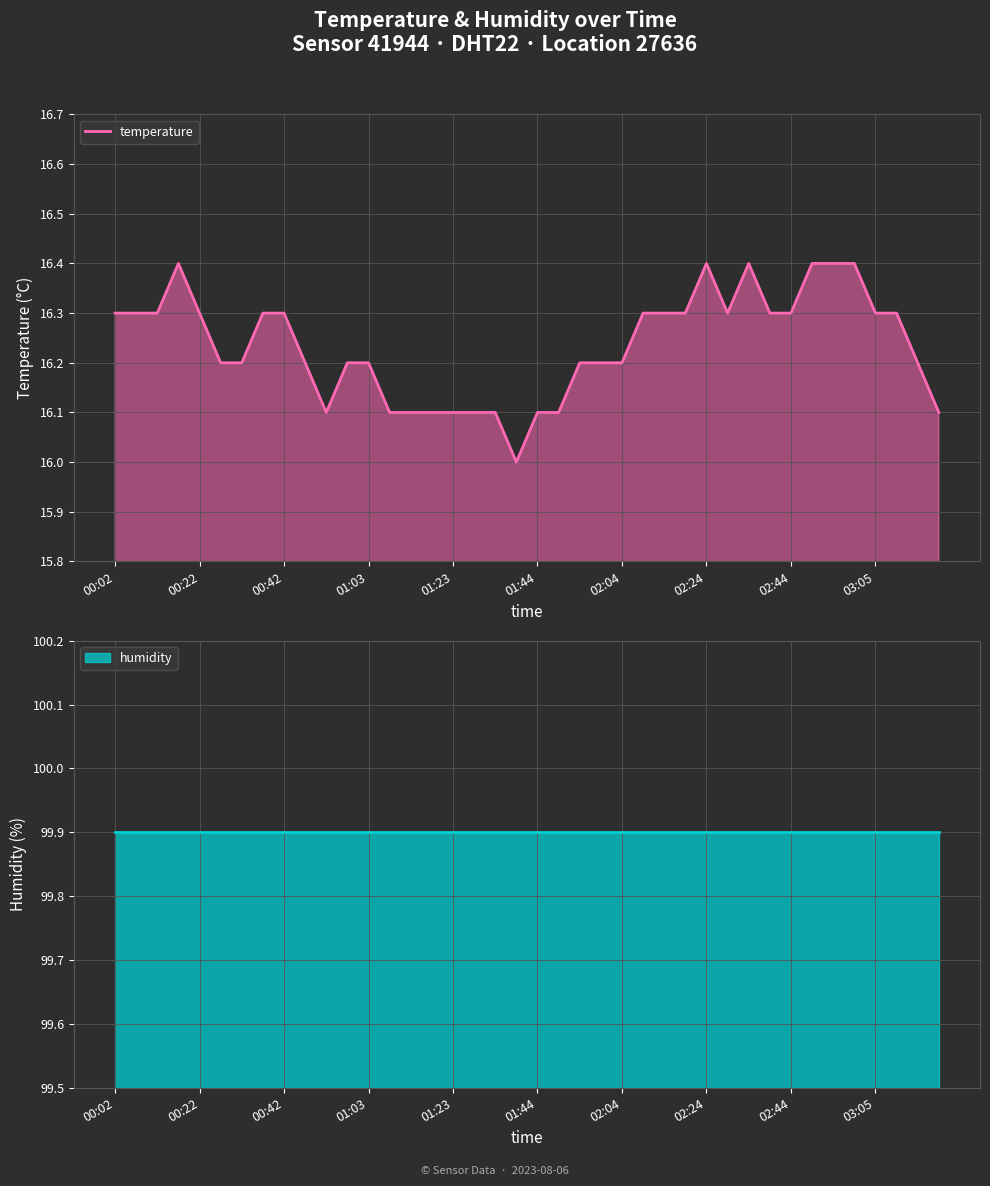

What is the smallest value displayed?

16.0